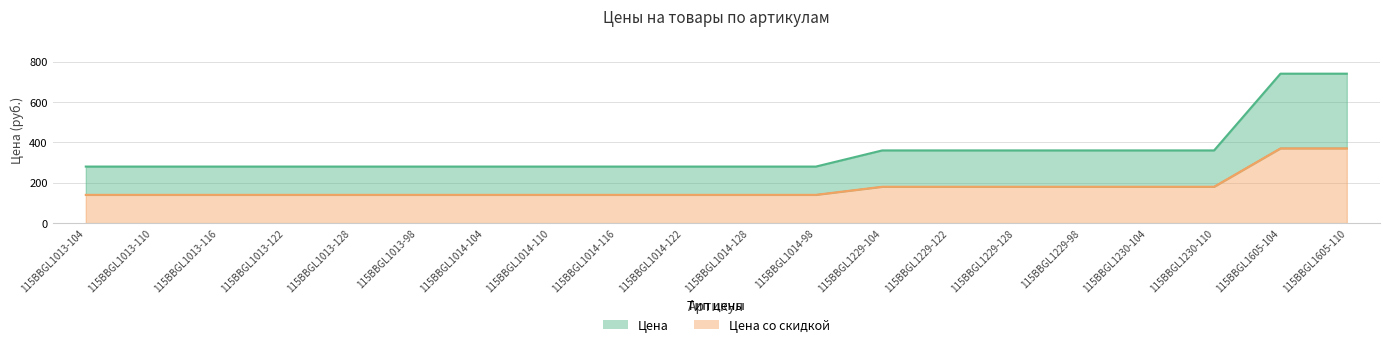

What position from the right is 115BBGL1014-110?

13